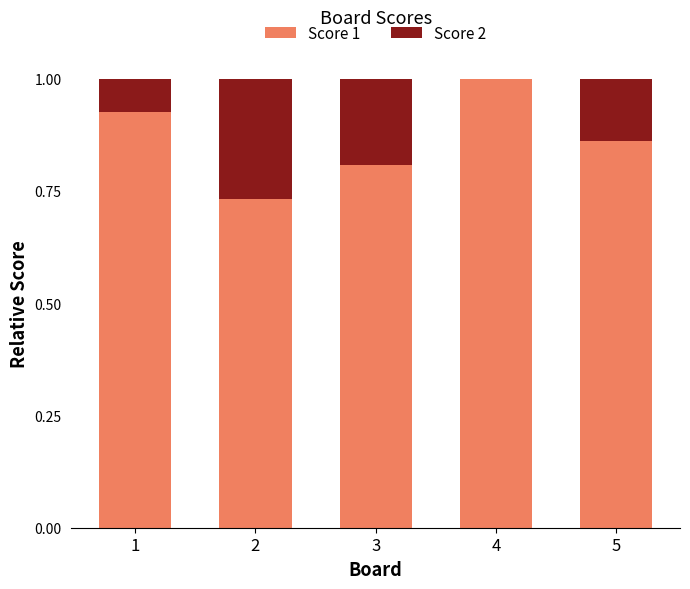

Are the bars grouped side by side (vs. stacked)?

No